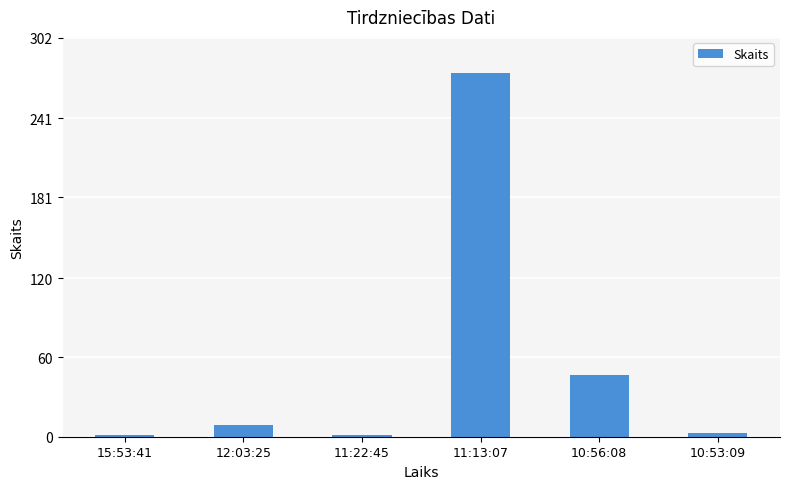

True or false: the data shows 9 at 12:03:25.

True